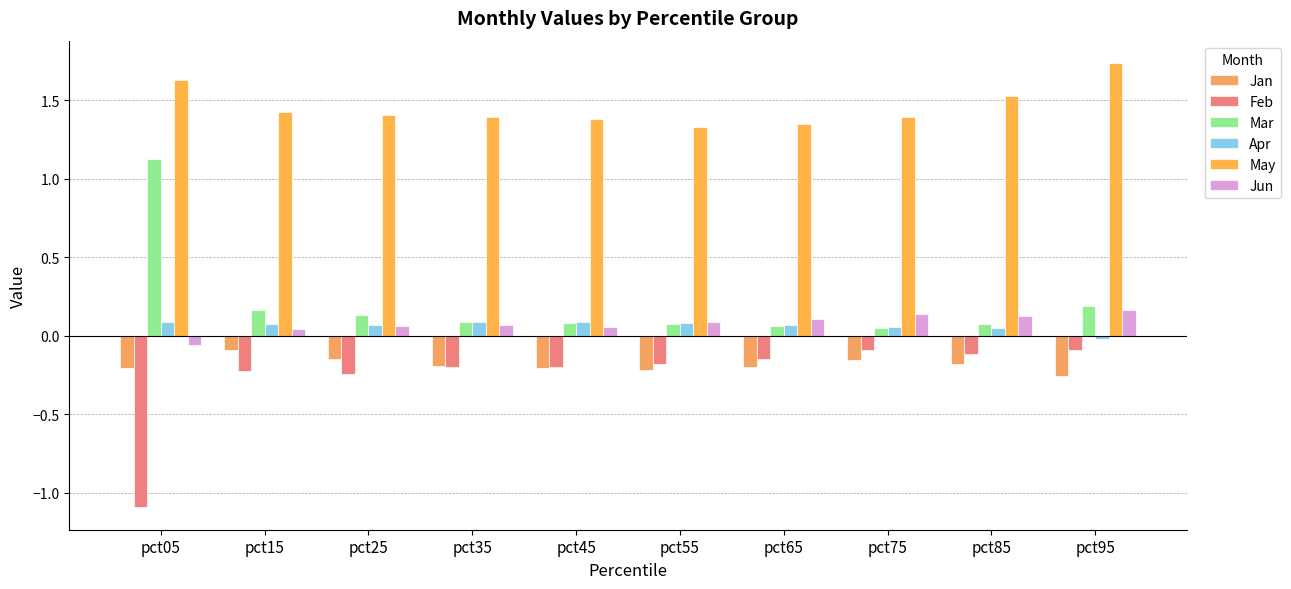

At which category does the chart reach its minimum across all series?

pct05